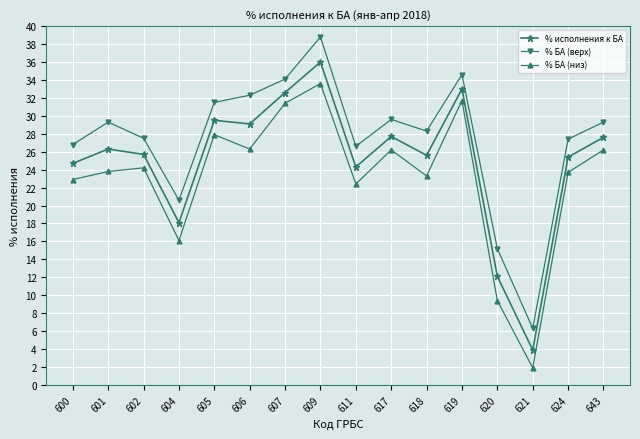

Rank the series at 643 from lowest to highest value.

% БА (низ), % исполнения к БА, % БА (верх)